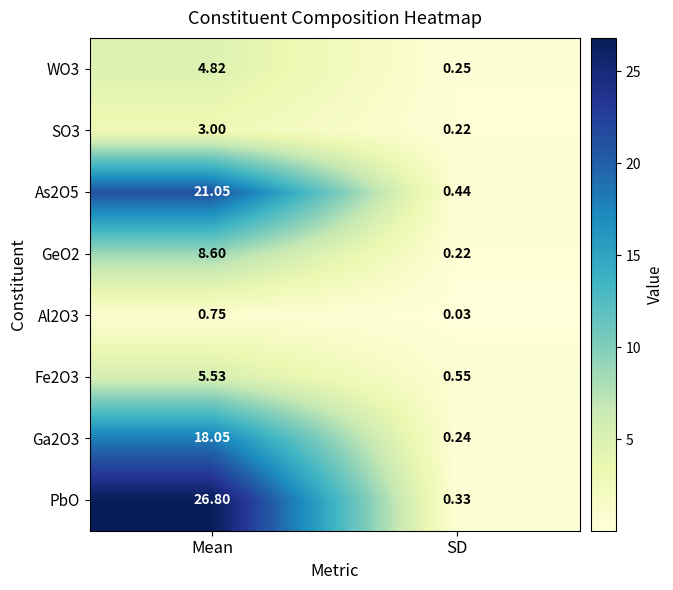

Which category has the highest value across all series?

Mean